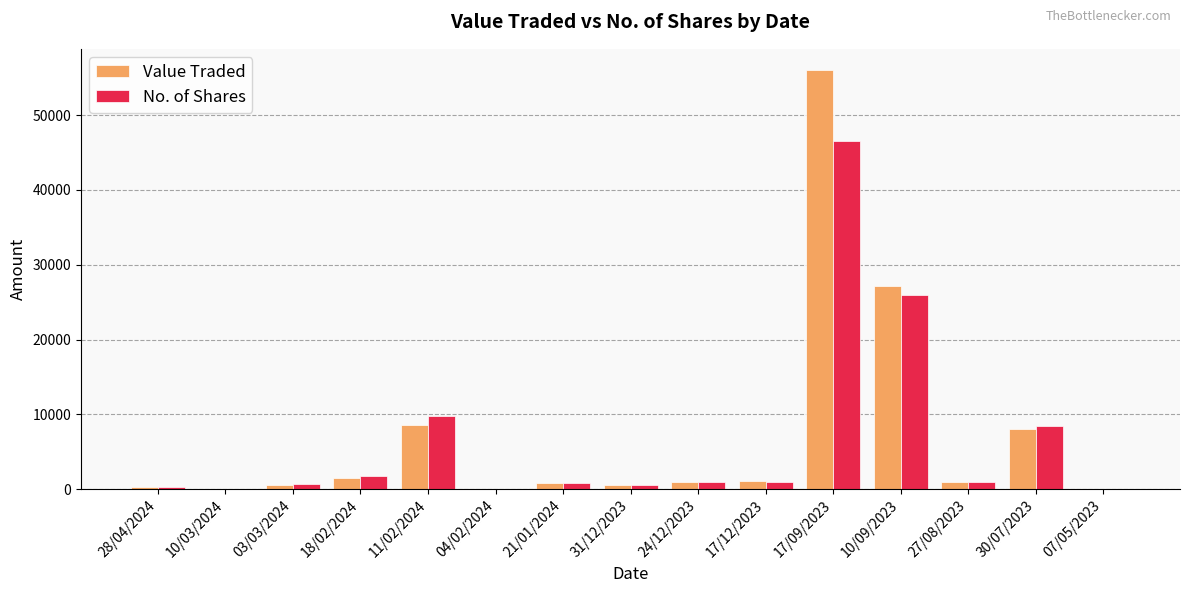

What is the spread (max minus min) of values at 11/02/2024?

1187